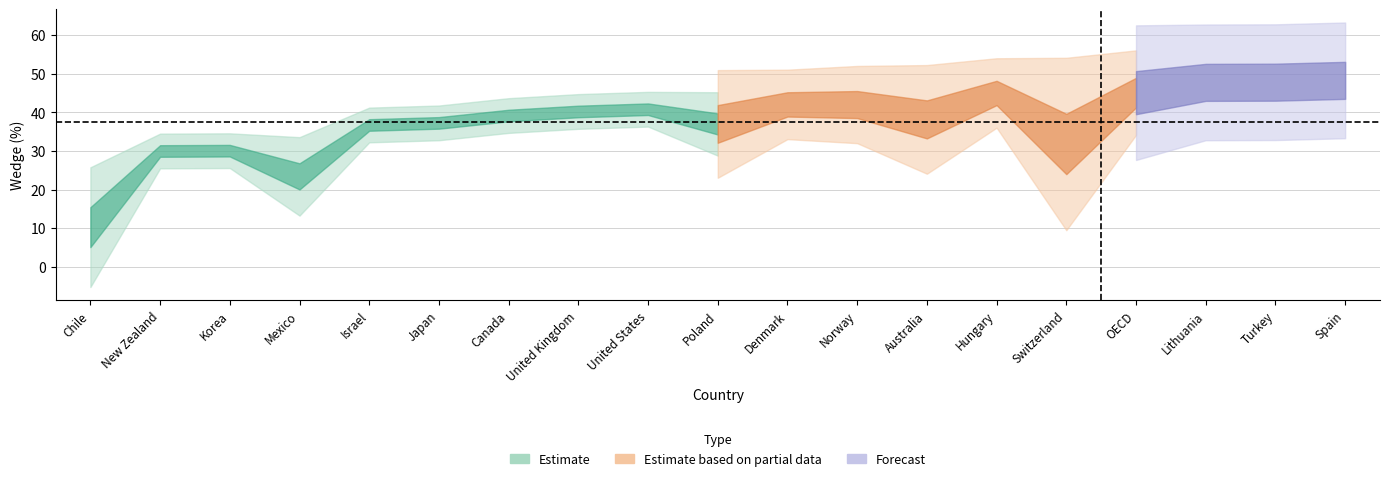

Does the chart have visible grid lines?

Yes